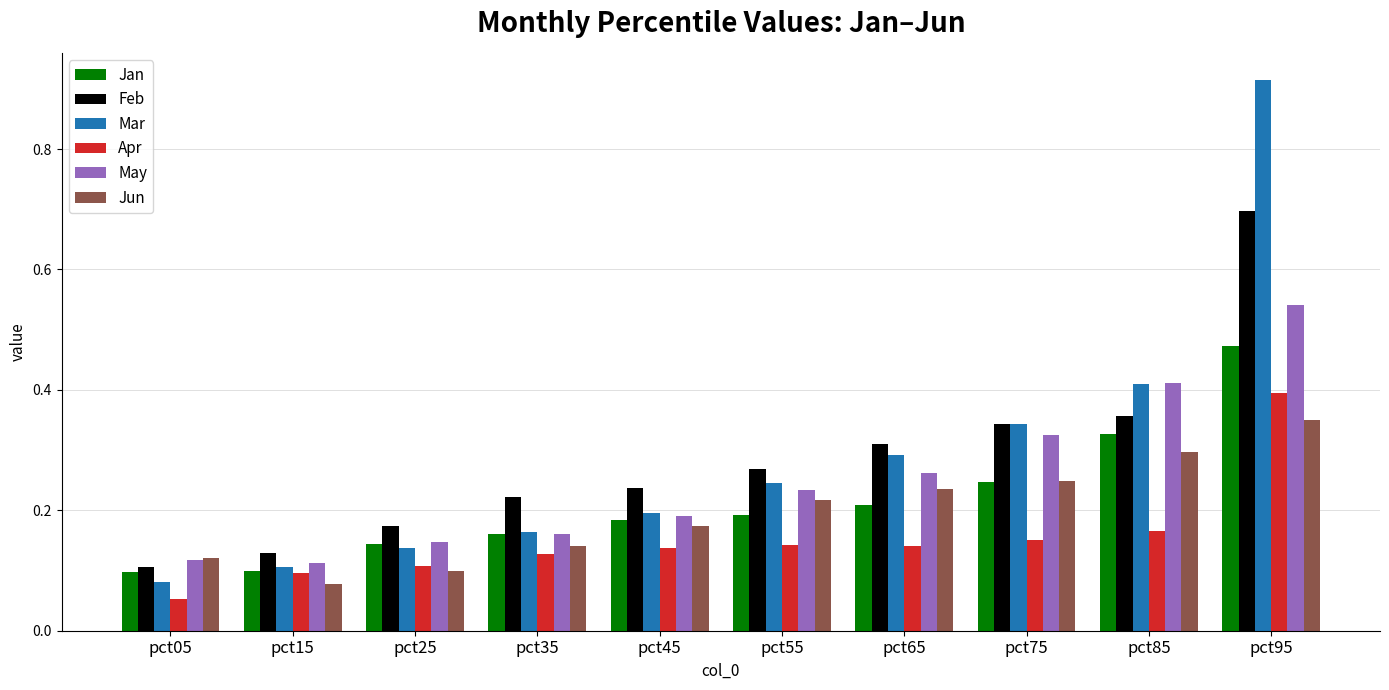

What is the total value across all series at pct55?

1.3